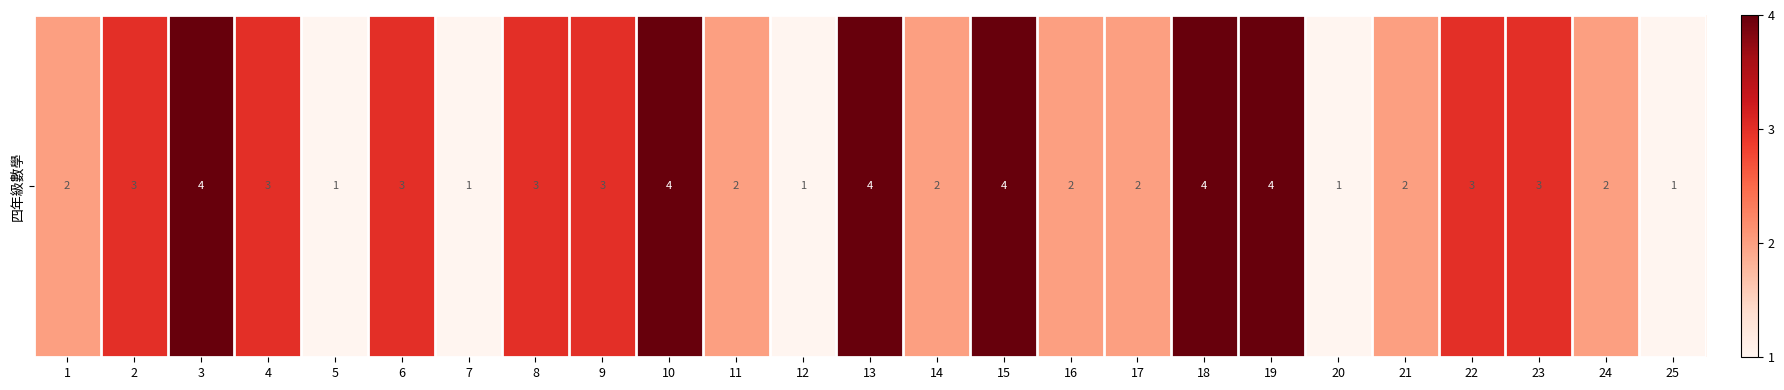

At which category does the chart reach its peak across all series?

3